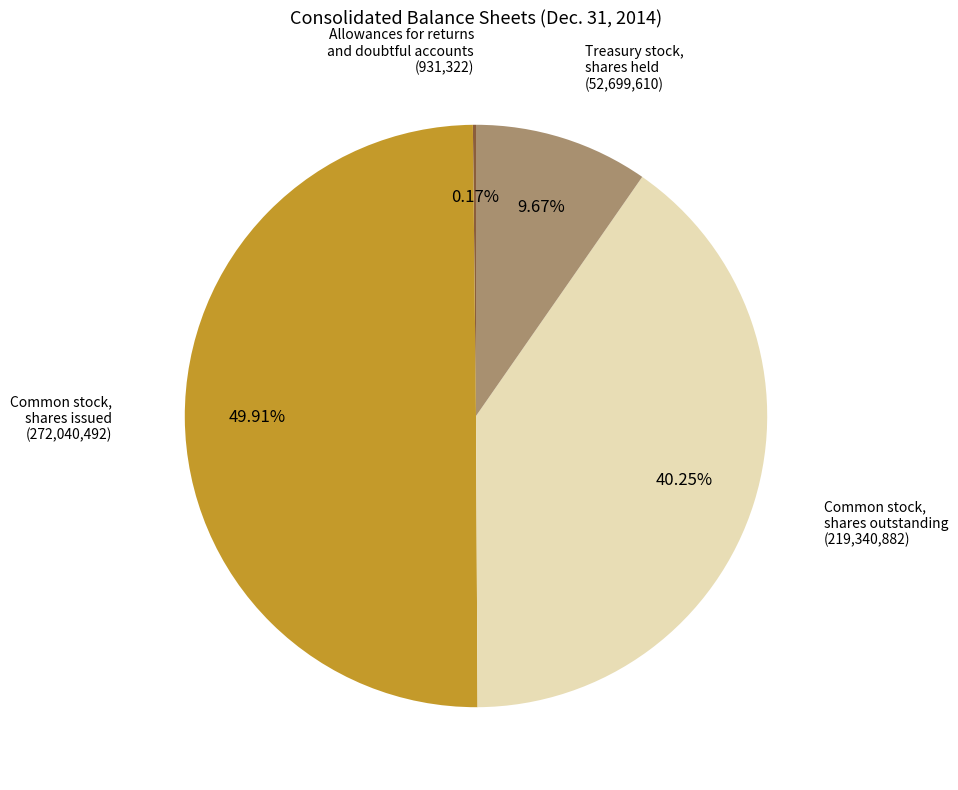

Is Treasury stock, shares held (52,699,610) the majority of the pie?

No